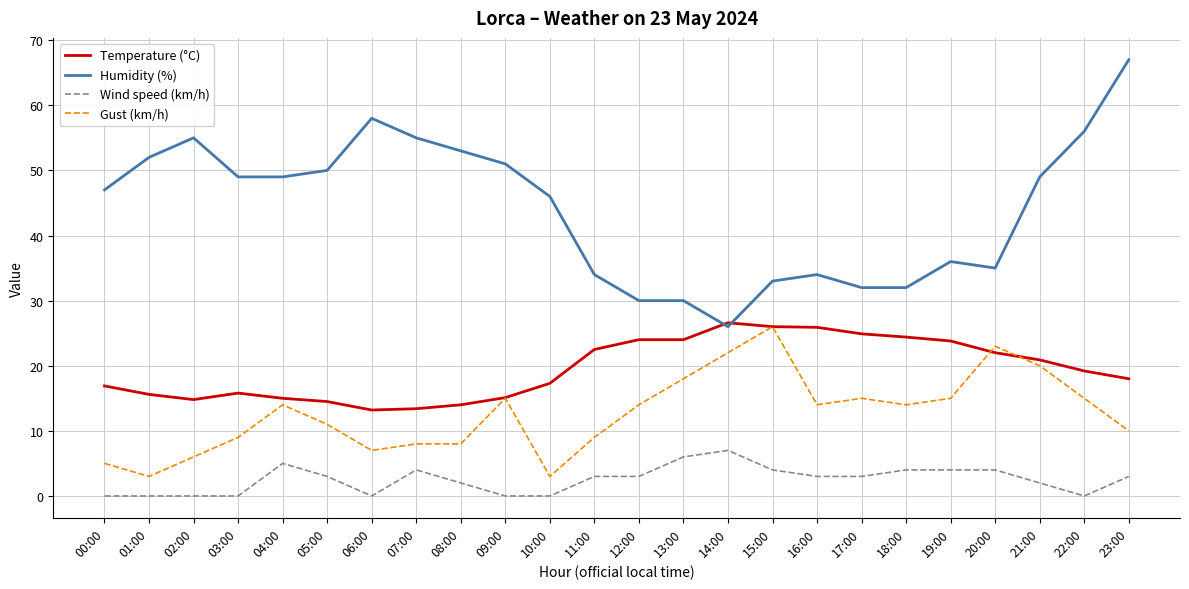

True or false: Wind speed (km/h) and Humidity (%) cross at least once.

False